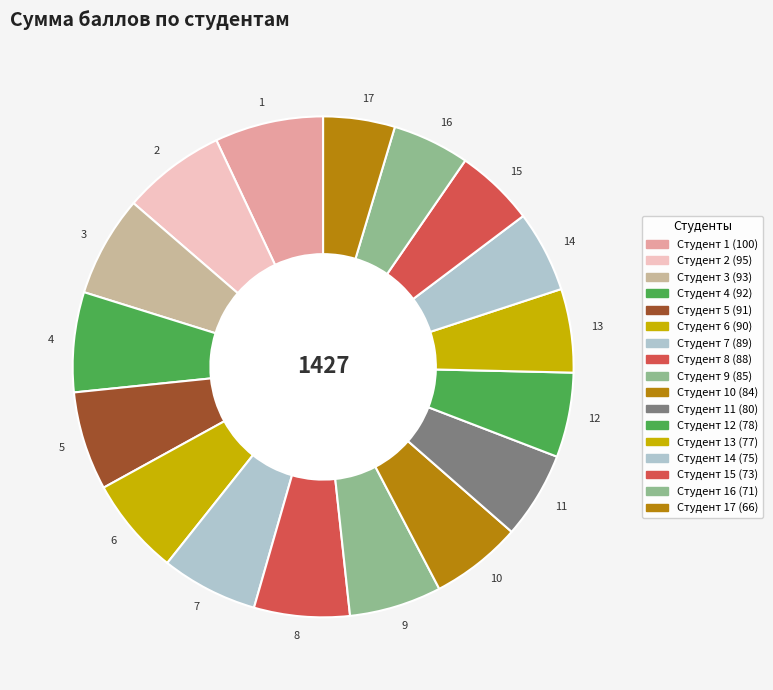

How many slices are in this pie chart?

17